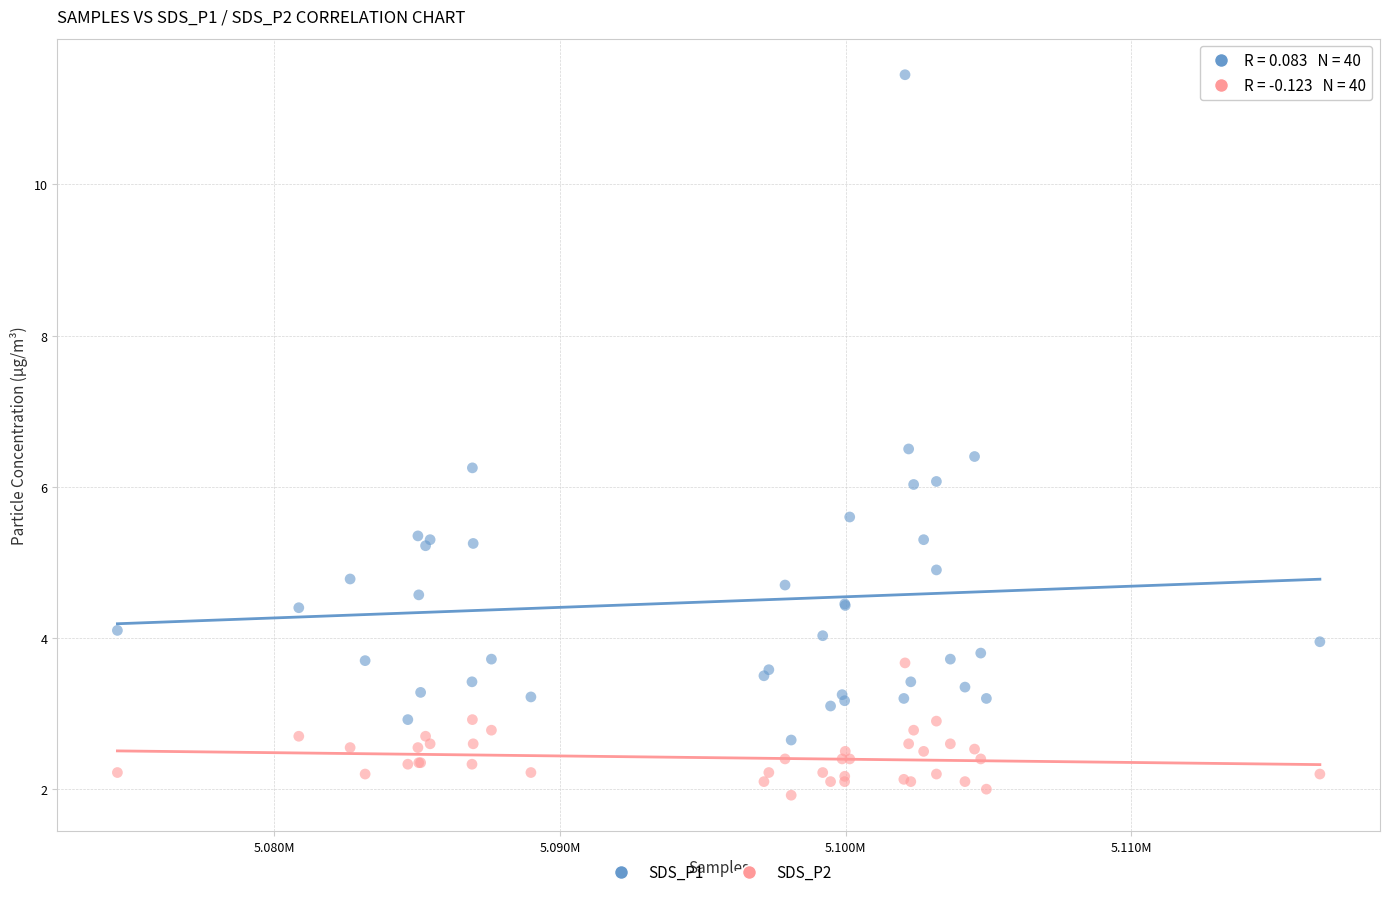

Which series has the largest Y range (max minus min)?

SDS_P1